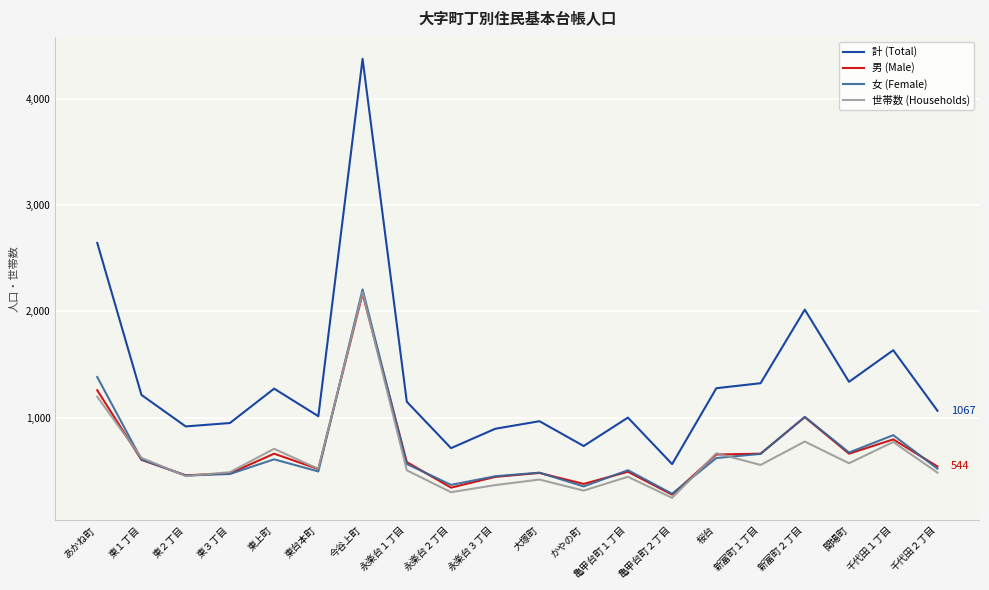

True or false: 世帯数 (Households) and 計 (Total) cross at least once.

False